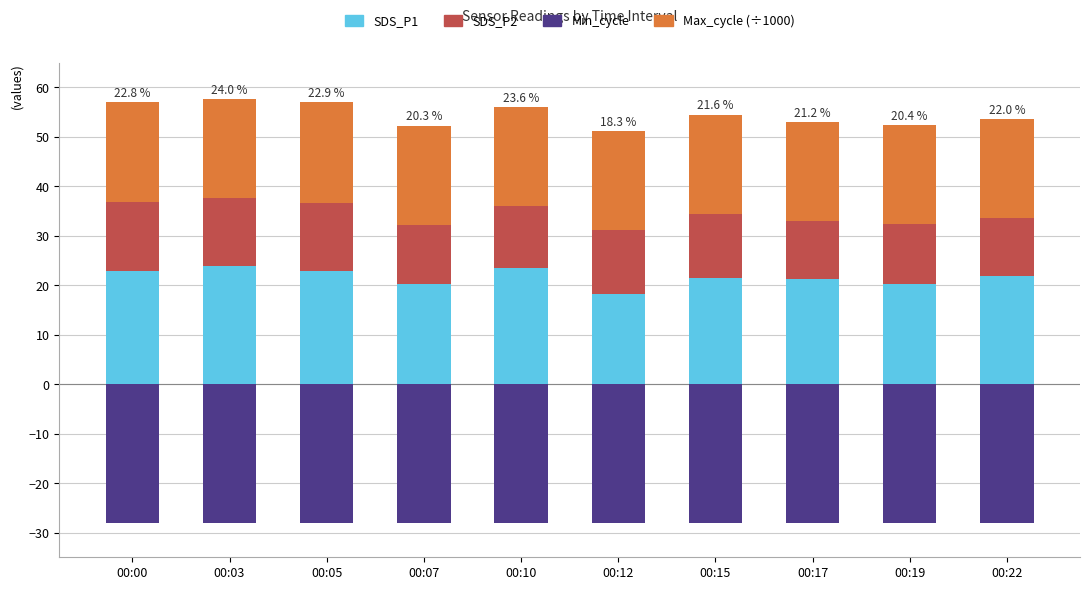

Which series has the largest total across all categories?

SDS_P1